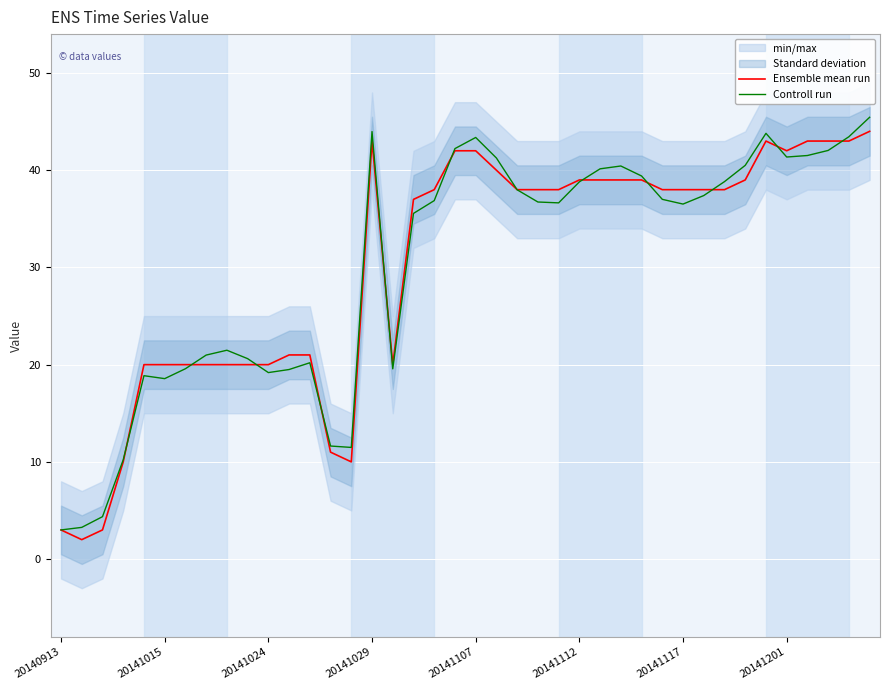

What is the sum of the Ensemble mean run values at 27 and 37?

82.0